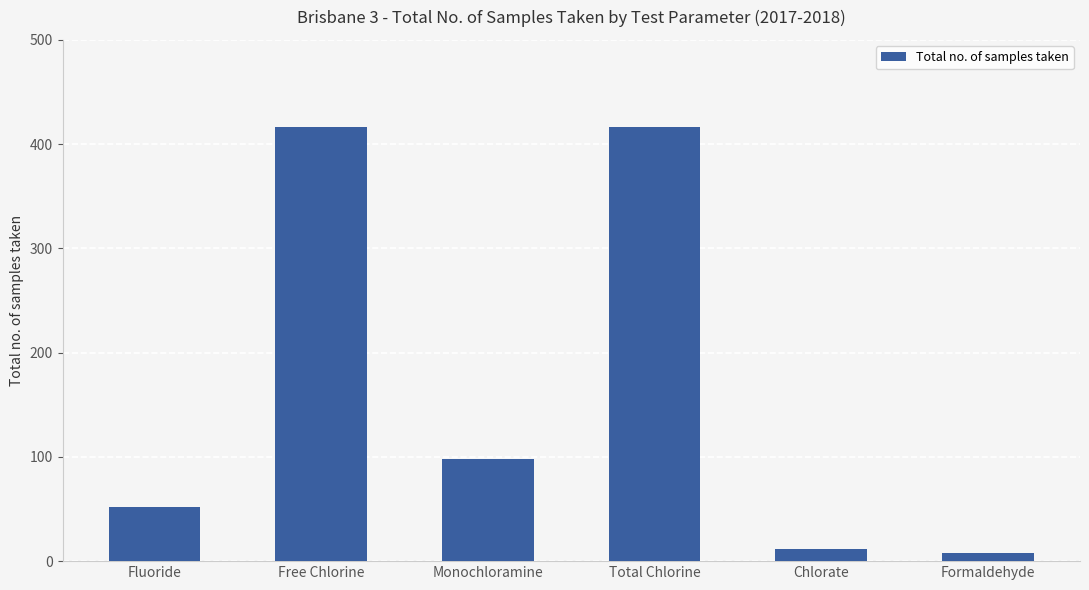

What is the ratio of the value at Formaldehyde to the value at Chlorate?

0.7